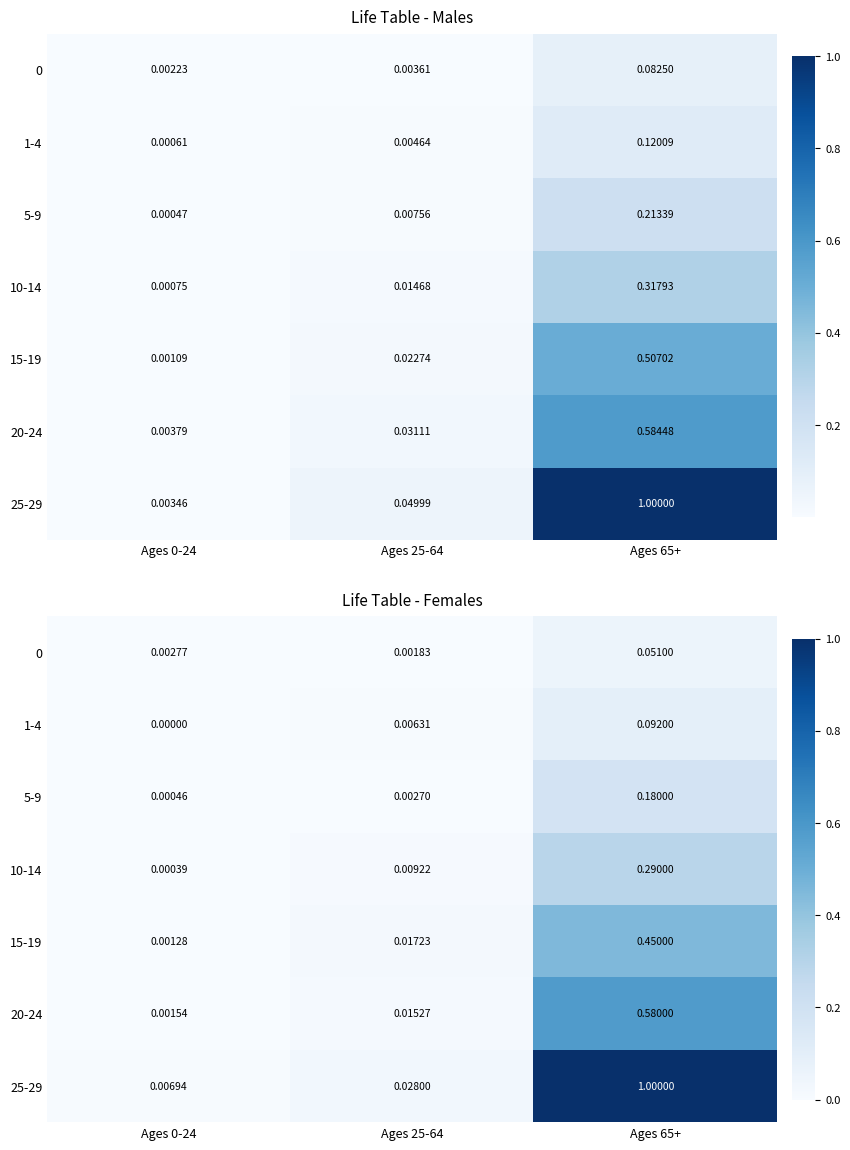

Between Ages 0-24 and Ages 25-64, which series saw the biggest shift?

25-29